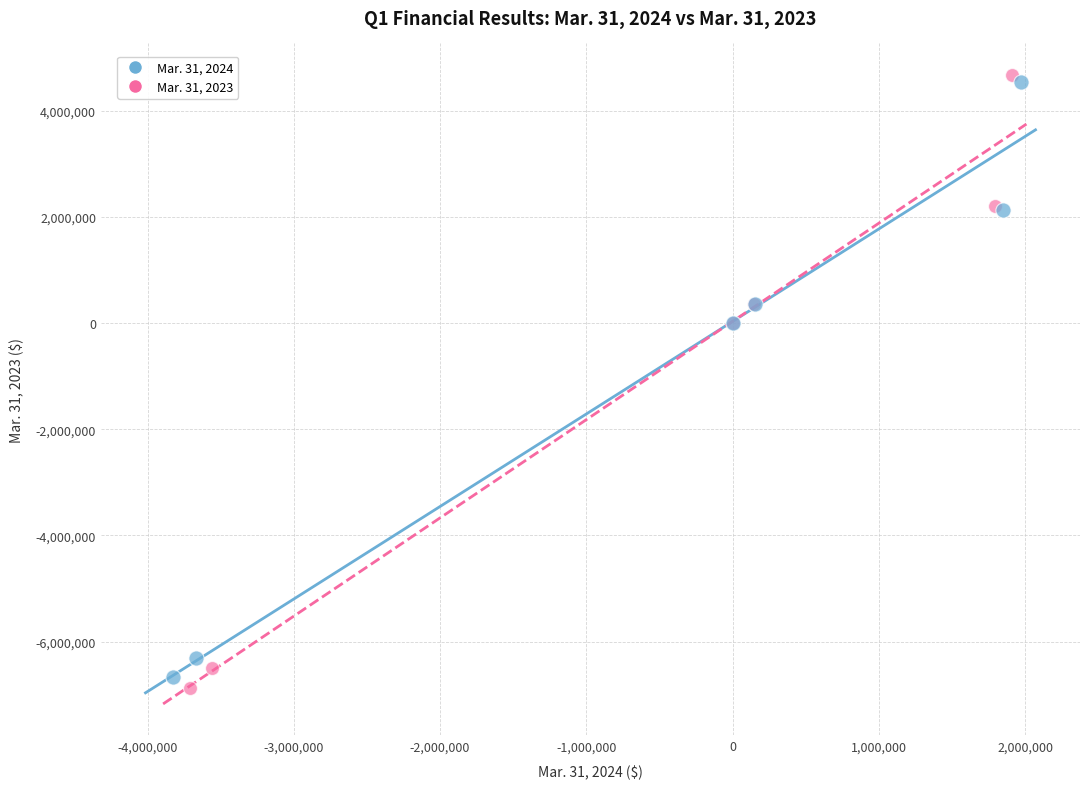

What are all the series names shown in the legend?

Mar. 31, 2024, Mar. 31, 2023